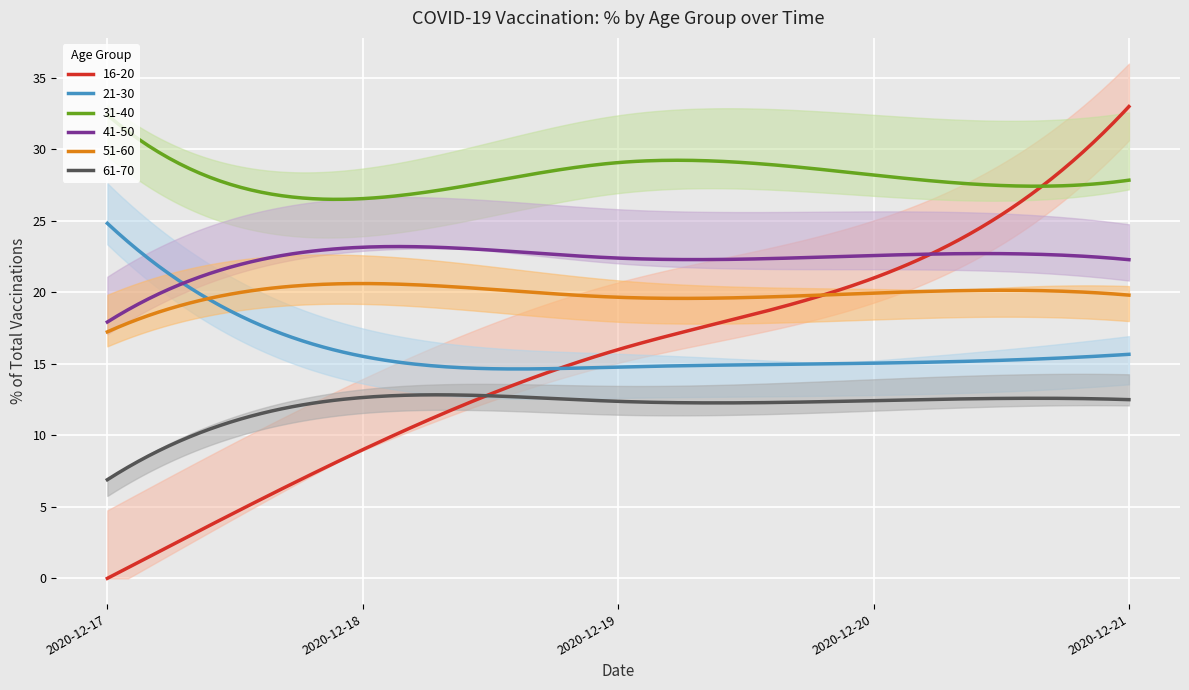

How many lines are shown in the chart?

6